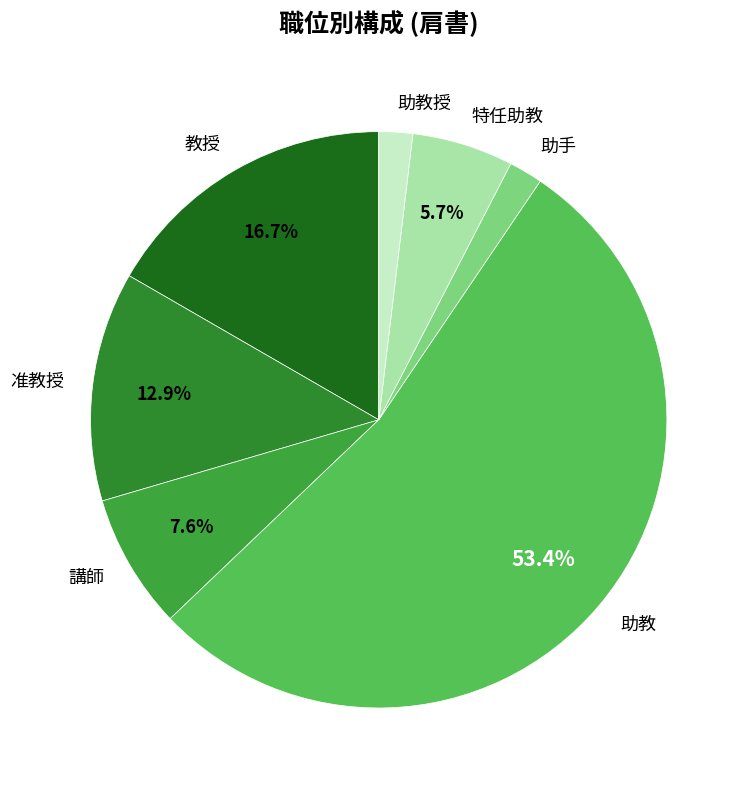

How many segments does this pie chart have?

7